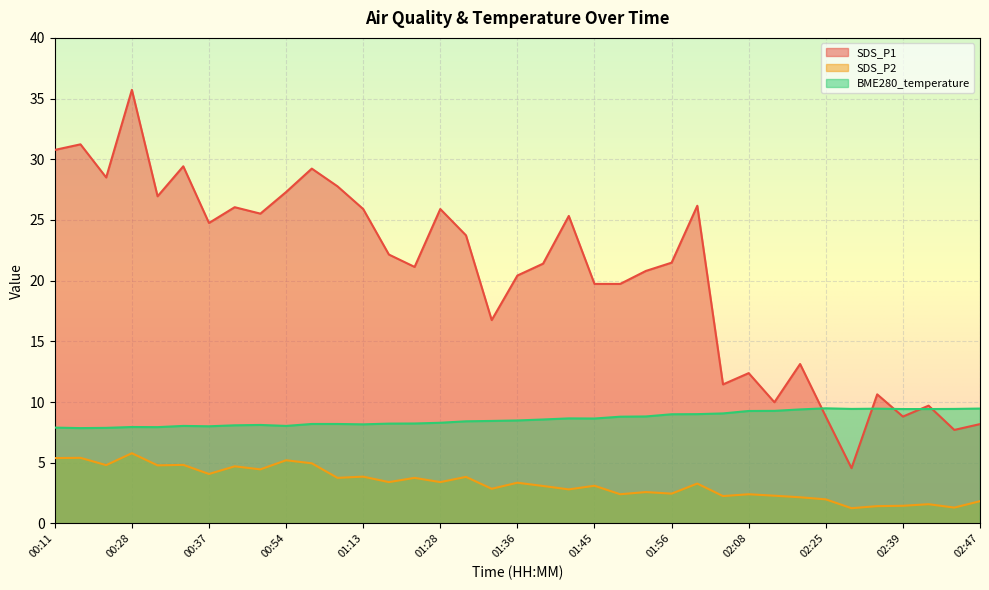

What is the label of the 17th point from the left?

01:31